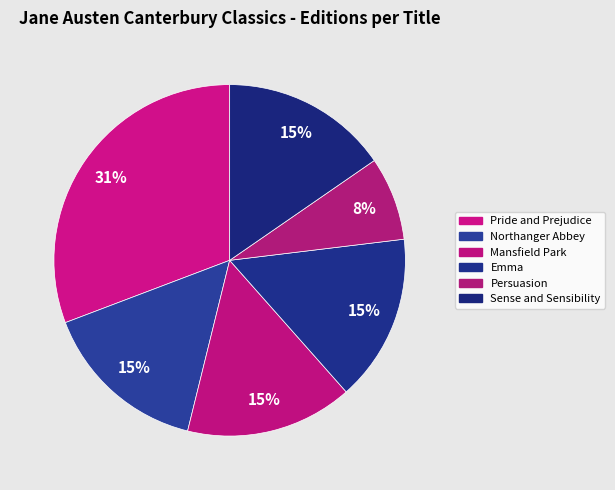

How many slices are in this pie chart?

6